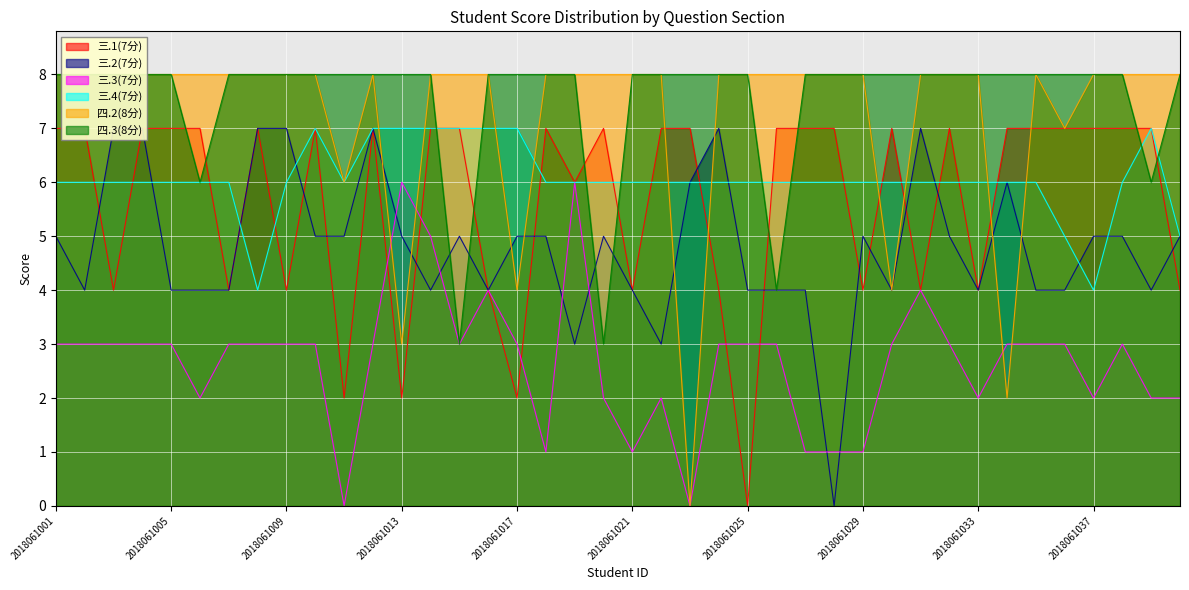

Where is 三.1(7分) nearest to the value 3?

2018061003